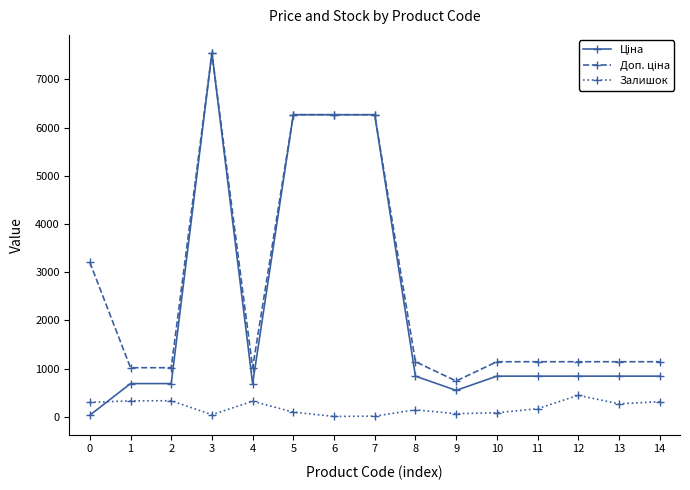

At how many categories does at least one series exceed 2757?

5